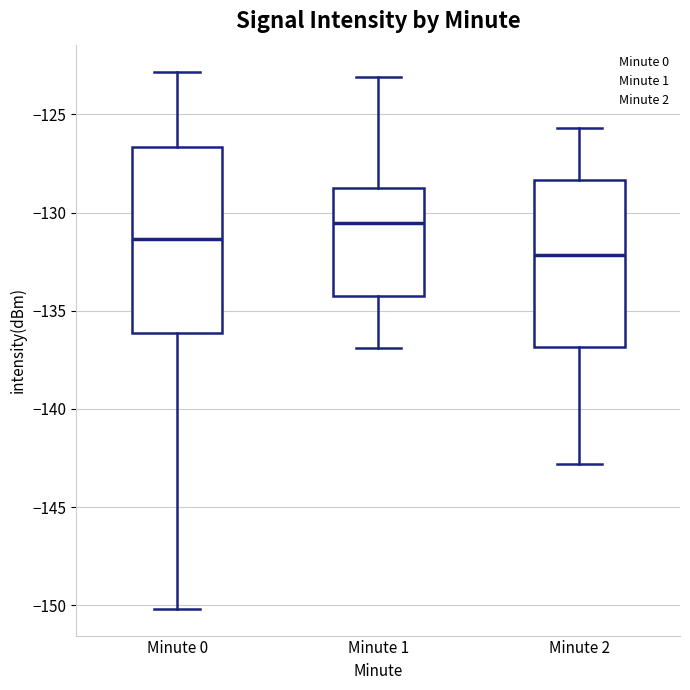

Reading left to right, read every box against the y-axis: the position of its median line, the range the box covers, and the ends of its whiskers. The values are not printed on the chart, so give them approximately, as read against the axis.

Minute 0: median -131.5, box -136.0 to -126.5, whiskers -150.0 to -123.0
Minute 1: median -130.5, box -134.0 to -128.5, whiskers -137.0 to -123.0
Minute 2: median -132.0, box -137.0 to -128.5, whiskers -143.0 to -125.5